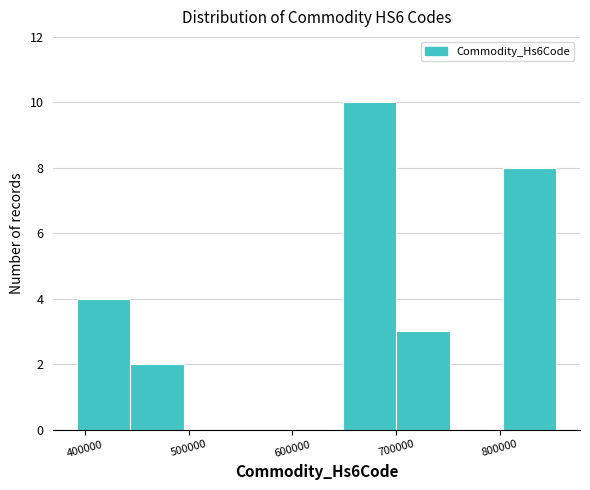

Reading left to right, transcribe this chart: for each bar, give the range it covers on the x-axis and its height. Neither the bar edges nor the heights are printed on the chart, so give them approximately, as read against the axes.

390000 to 440000: 4
440000 to 500000: 2
500000 to 550000: 0
550000 to 600000: 0
600000 to 650000: 0
650000 to 700000: 10
700000 to 750000: 3
750000 to 800000: 0
800000 to 850000: 8